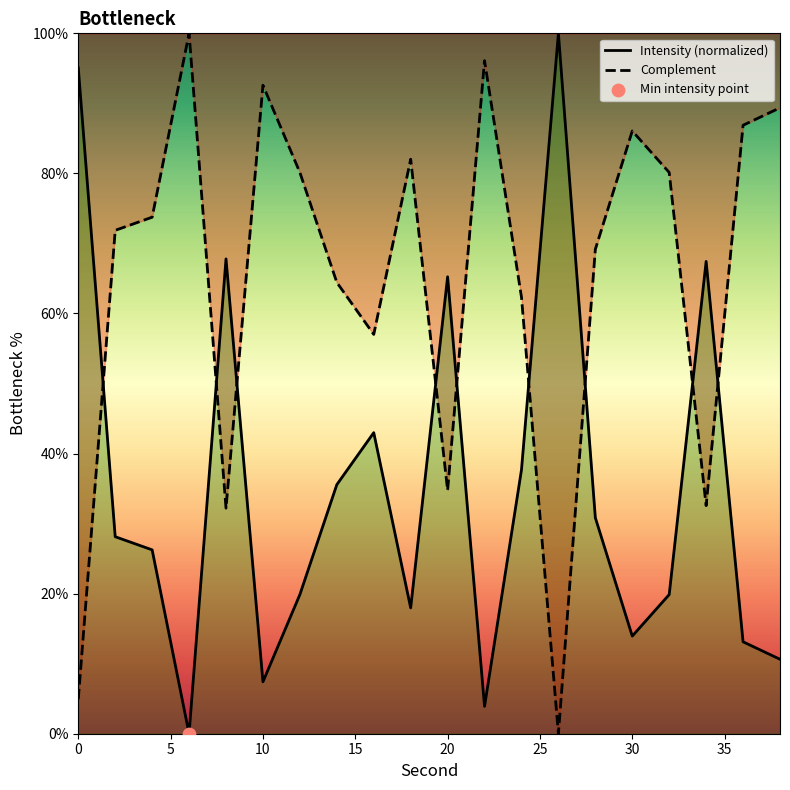

Between 38 and 18, which is larger?

18